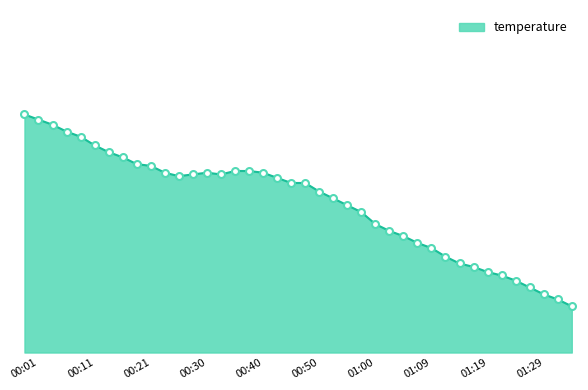

Is this an area chart (filled region under the line)?

Yes